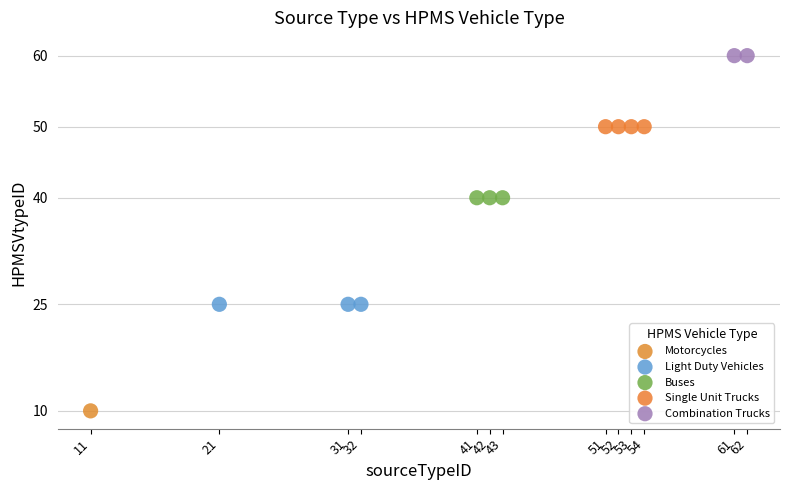

Which series contains the lowest Y value?

Motorcycles